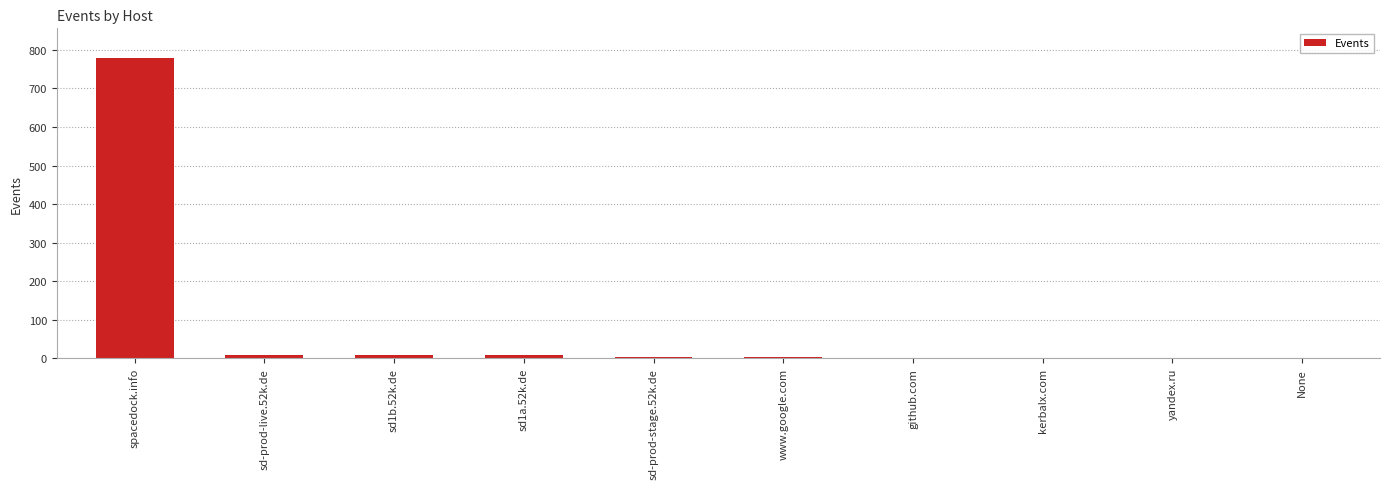

What is the sum of all values?

818